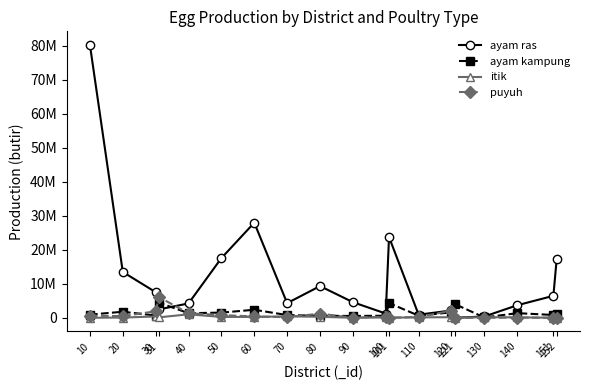

Where do ayam ras and itik first cross each other?

120 and 121